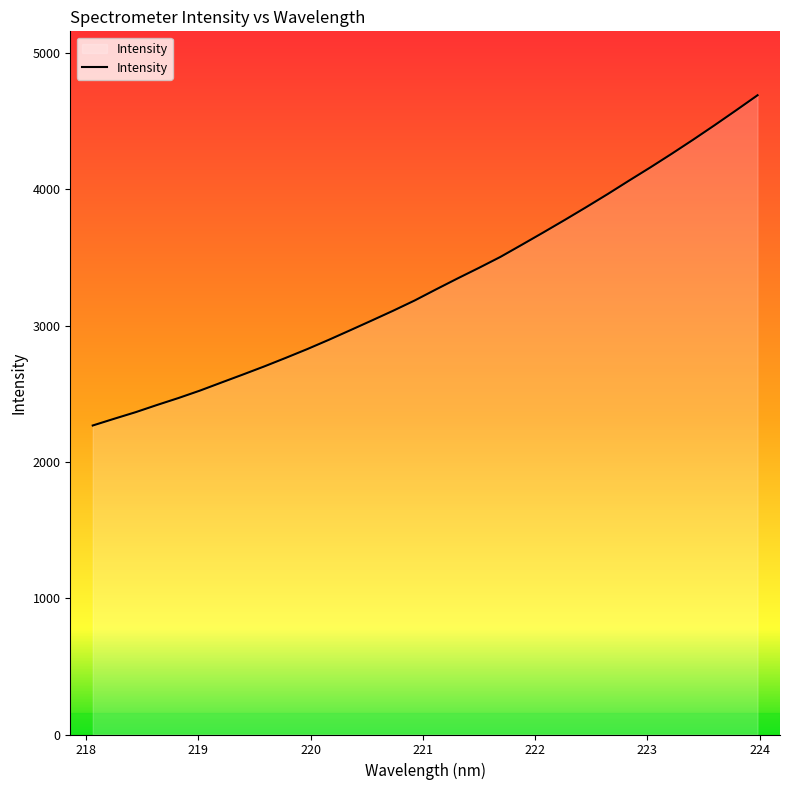

What is the difference between the maximum and minimum values?

2422.8